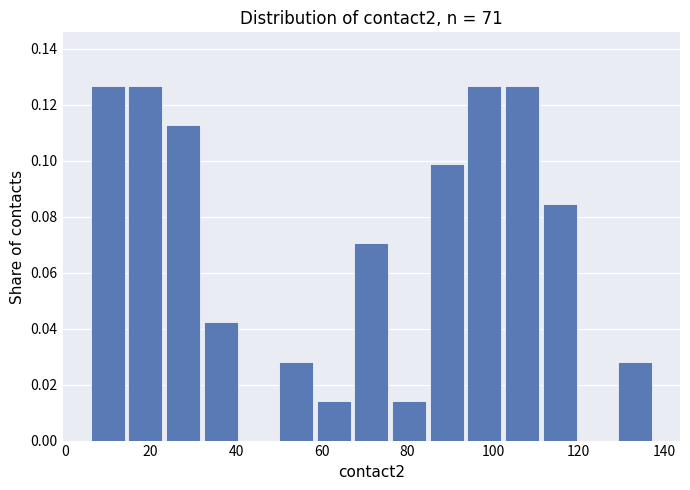

Reading left to right, transcribe this chart: for each bar, give the range it covers on the x-axis and its height. Neither the bar edges nor the heights are printed on the chart, so give them approximately, as read against the axes.

6.0 to 14.8: 0.126
14.8 to 23.6: 0.126
23.6 to 32.4: 0.112
32.4 to 41.2: 0.042
41.2 to 50.0: 0
50.0 to 58.8: 0.028
58.8 to 67.6: 0.014
67.6 to 76.4: 0.070
76.4 to 85.2: 0.014
85.2 to 94.0: 0.098
94.0 to 102.8: 0.126
102.8 to 111.6: 0.126
111.6 to 120.4: 0.084
120.4 to 129.2: 0
129.2 to 138.0: 0.028